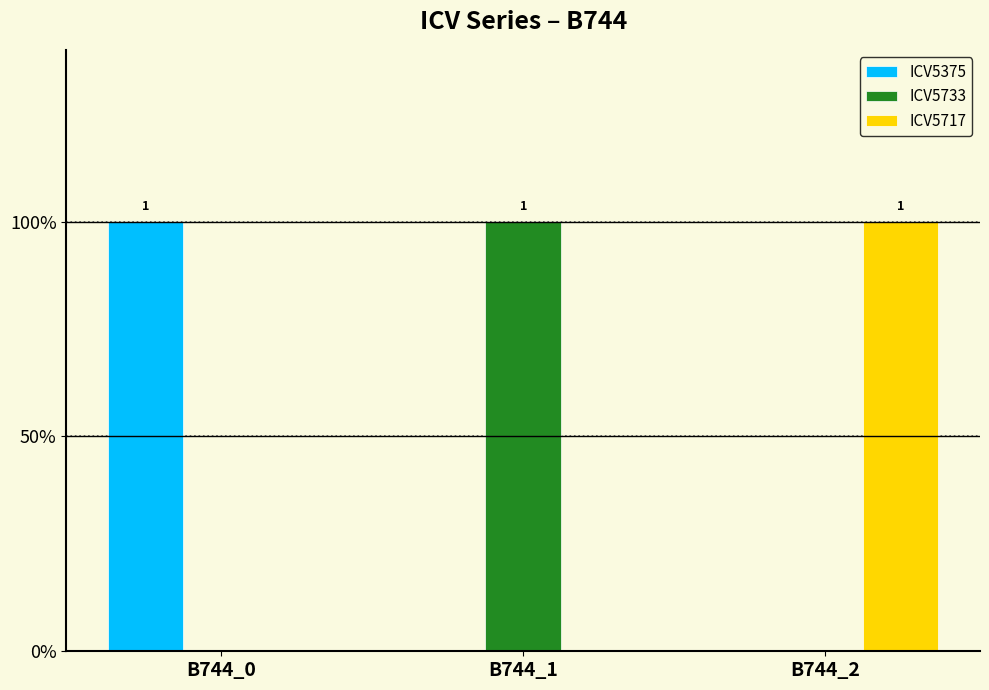

Which series has the widest spread of values?

ICV5375